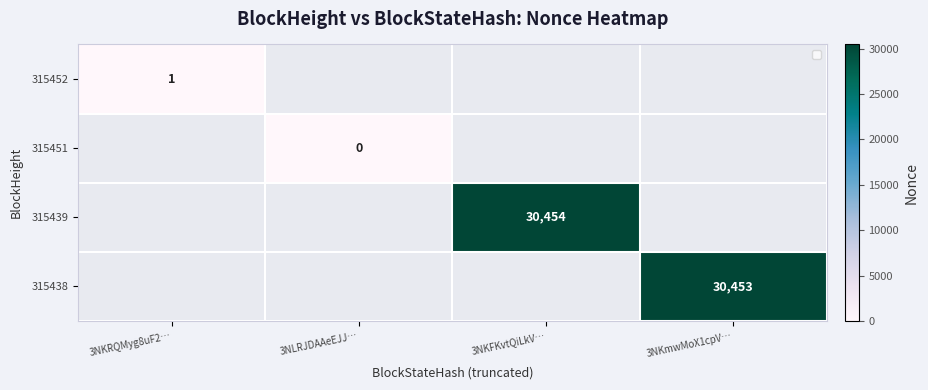

True or false: 315439 has a value of 42758 at 3NKFKvtQiLkV….

False